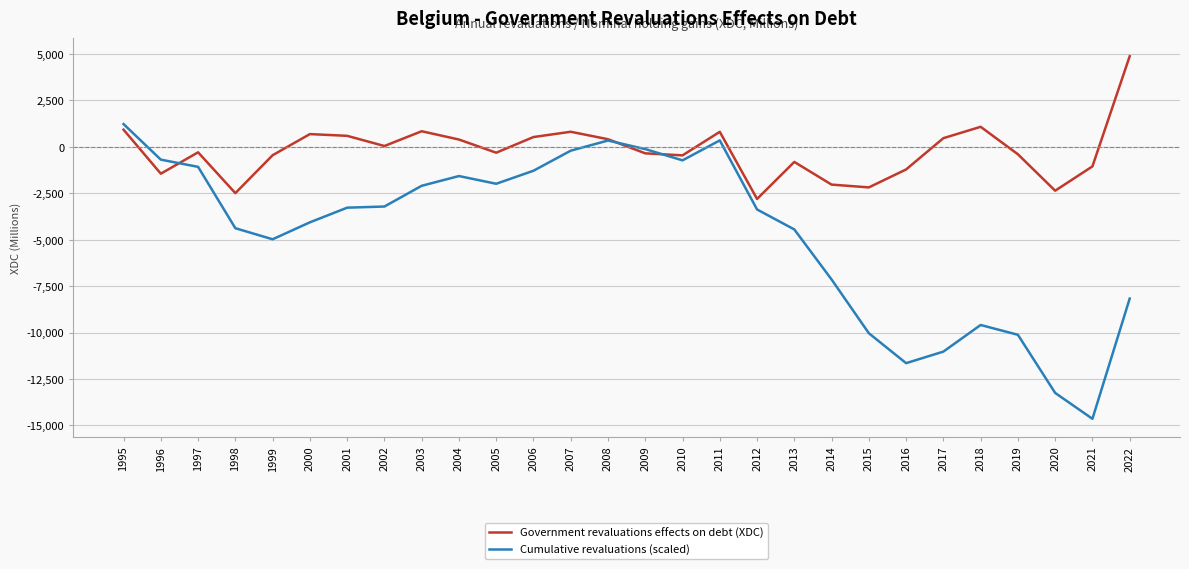

The value of Cumulative revaluations (scaled) at 2018 is -9592.7. True or false?

True